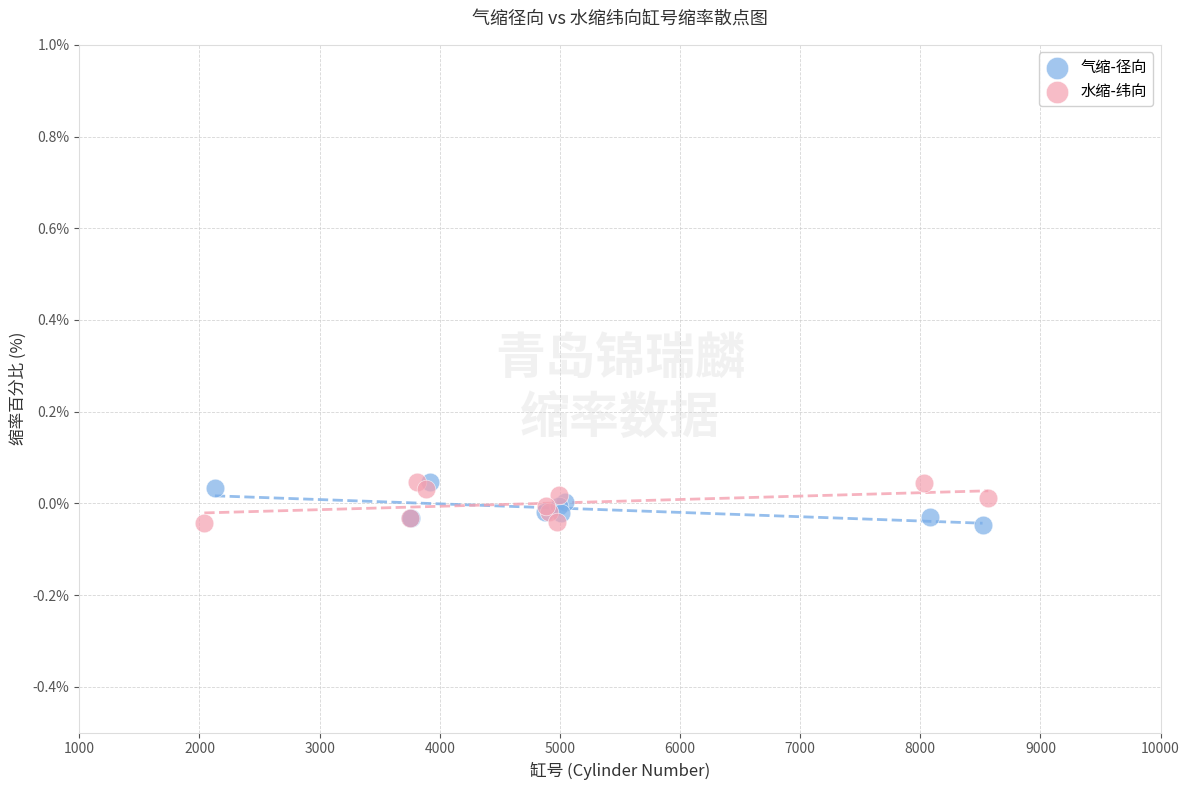

What are all the series names shown in the legend?

气缩-径向, 水缩-纬向